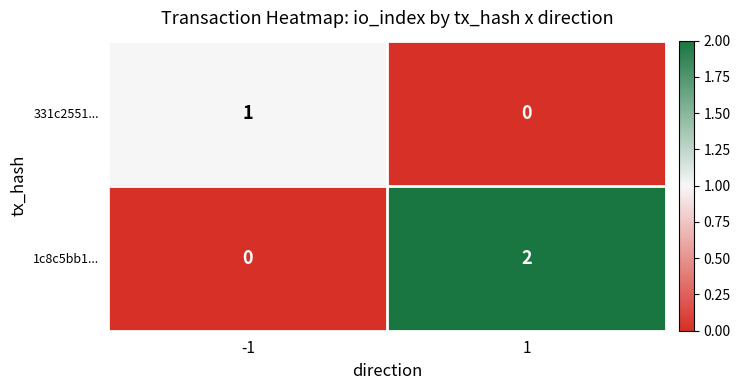

Which series has the largest total across all categories?

1c8c5bb1...